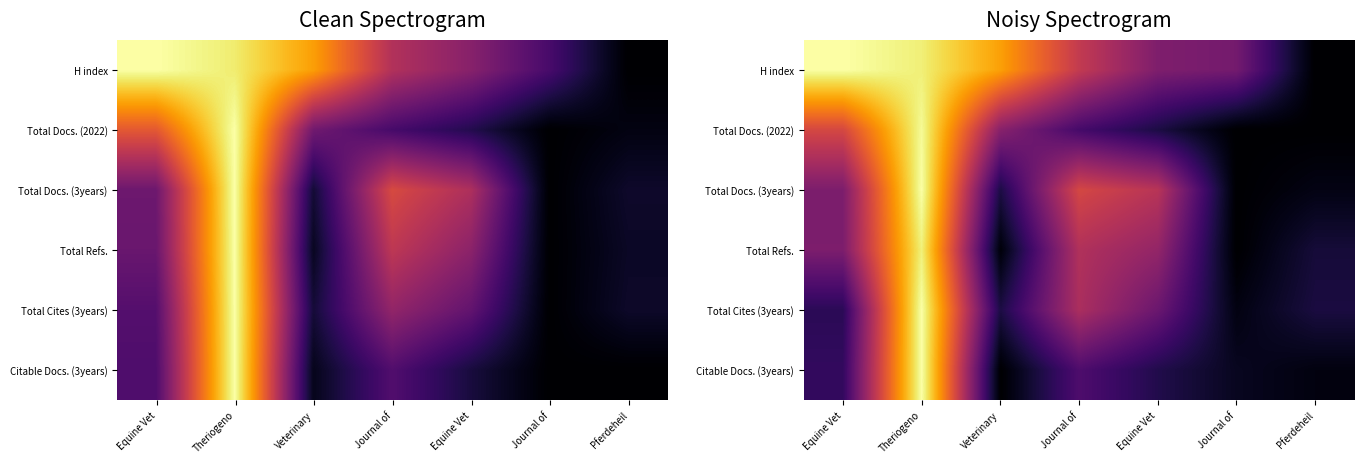

How many data points in H index are above 0?

6